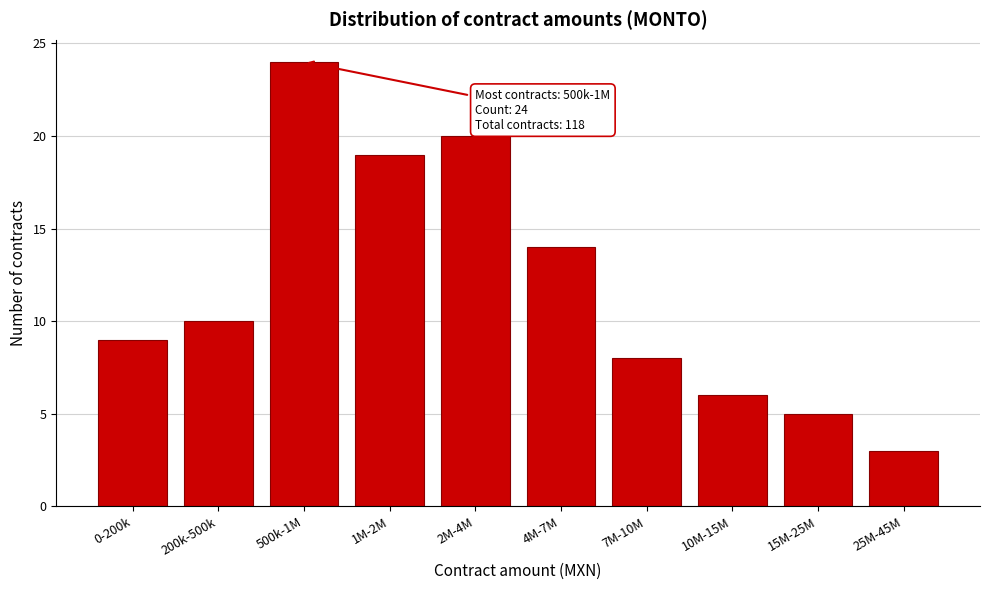

Reading left to right, extract all data points from this chart.

9	10	24	19	20	14	8	6	5	3